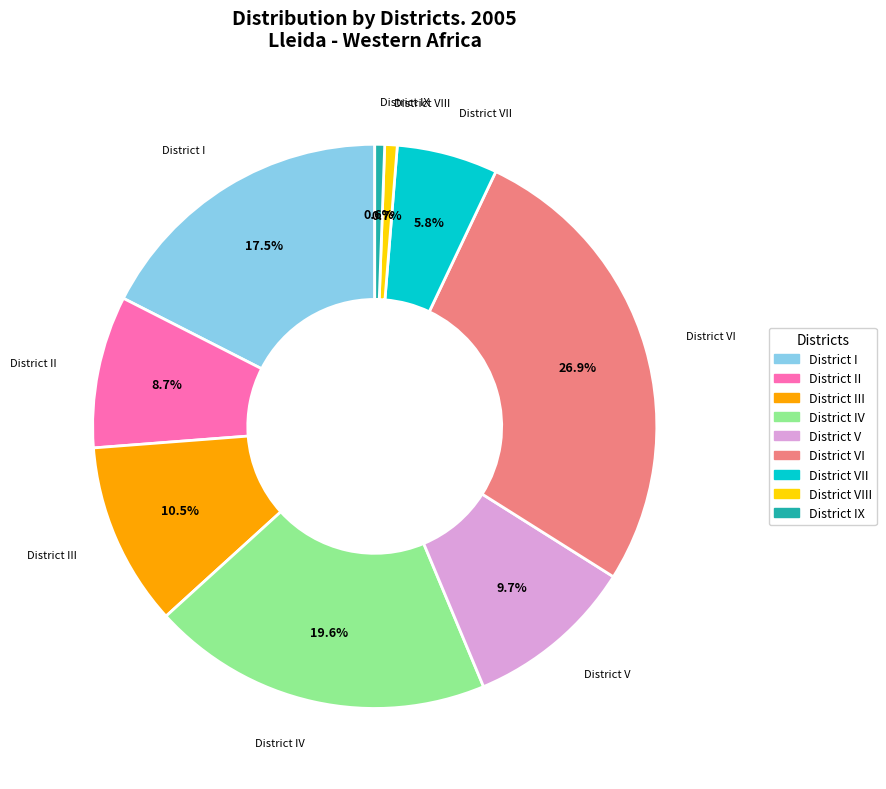

Is there any slice that represents more than half of the pie?

No